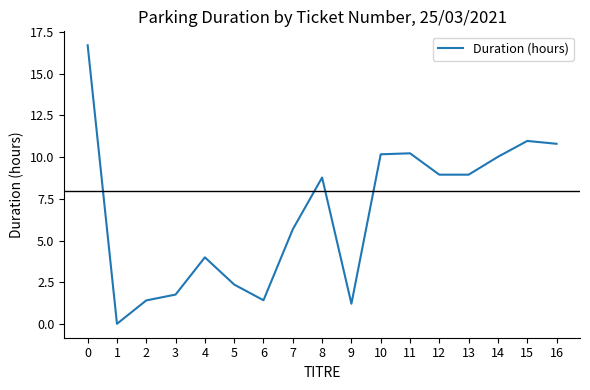

Is this an area chart (filled region under the line)?

No